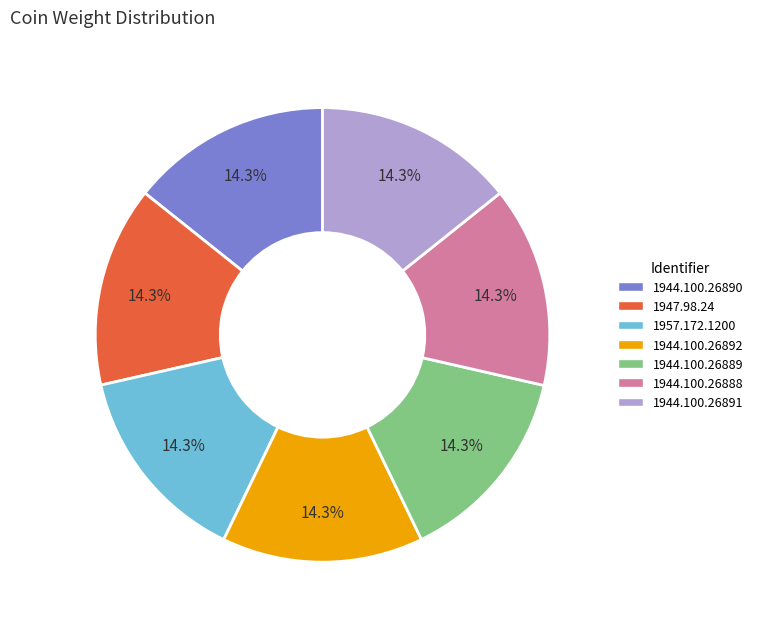

How many slices are in this pie chart?

7